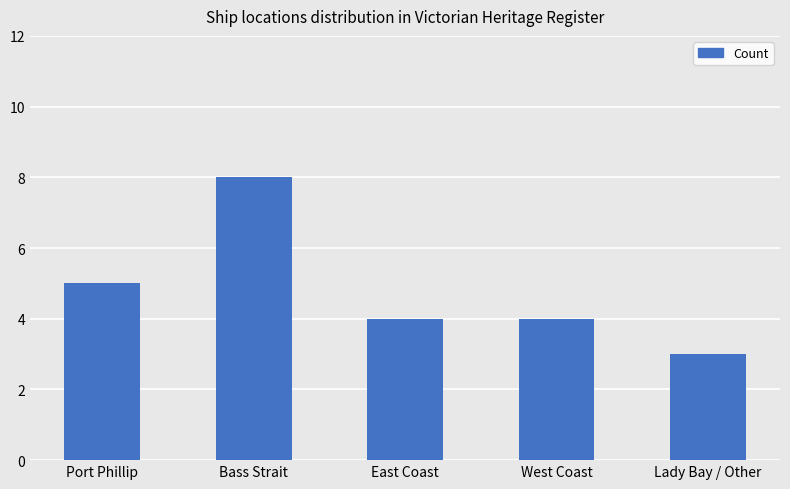

What value does the data have at East Coast?

4